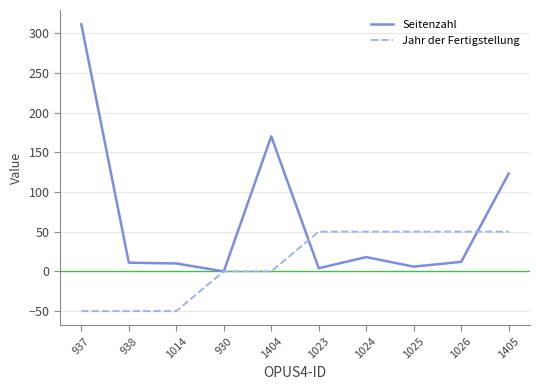

What is the difference between the maximum and minimum values in the Jahr der Fertigstellung series?

100